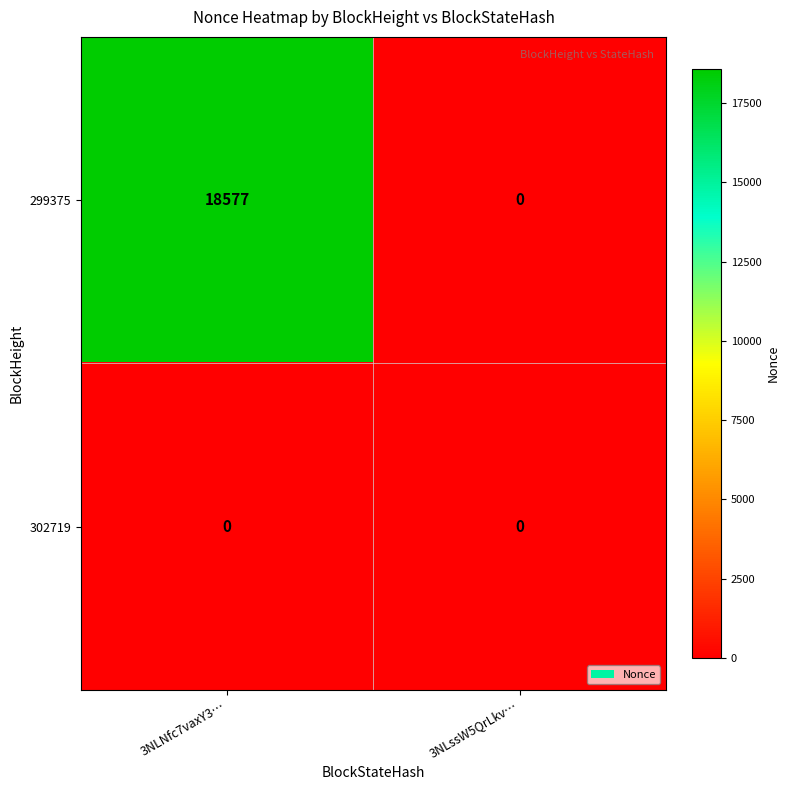

Rank the series by their maximum value, from lowest to highest.

302719, 299375